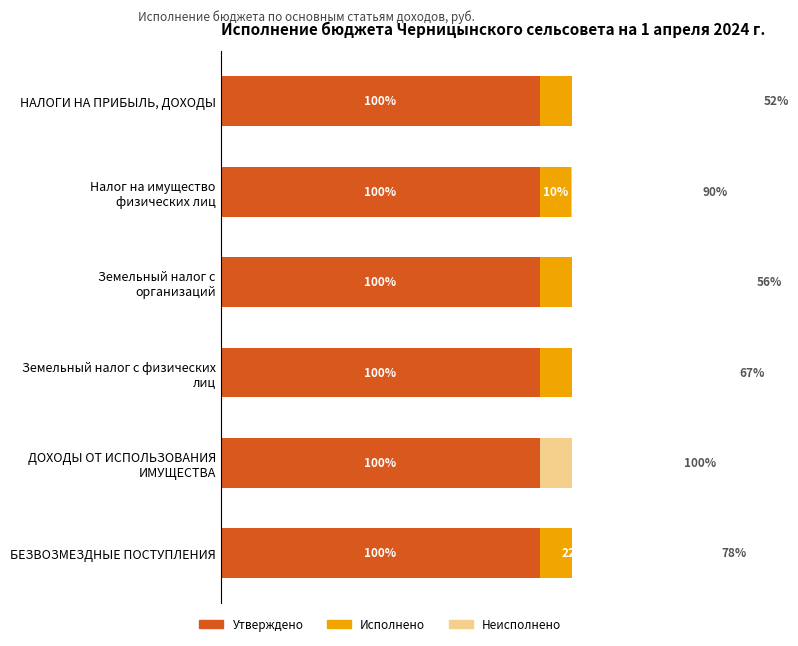

List the series in order of their peak value, lowest first.

Утверждено, Исполнено, Неисполнено